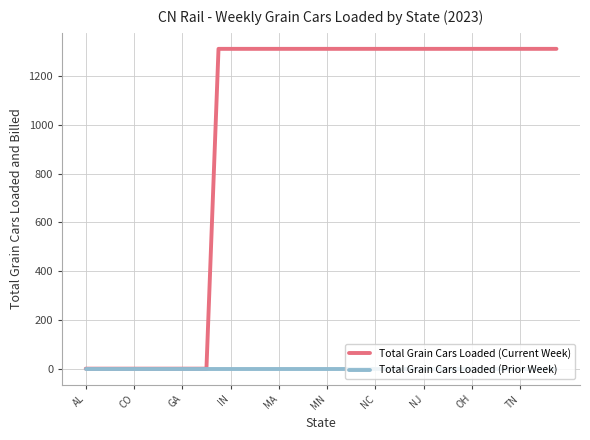

List the series in order of their peak value, lowest first.

Total Grain Cars Loaded (Prior Week), Total Grain Cars Loaded (Current Week)